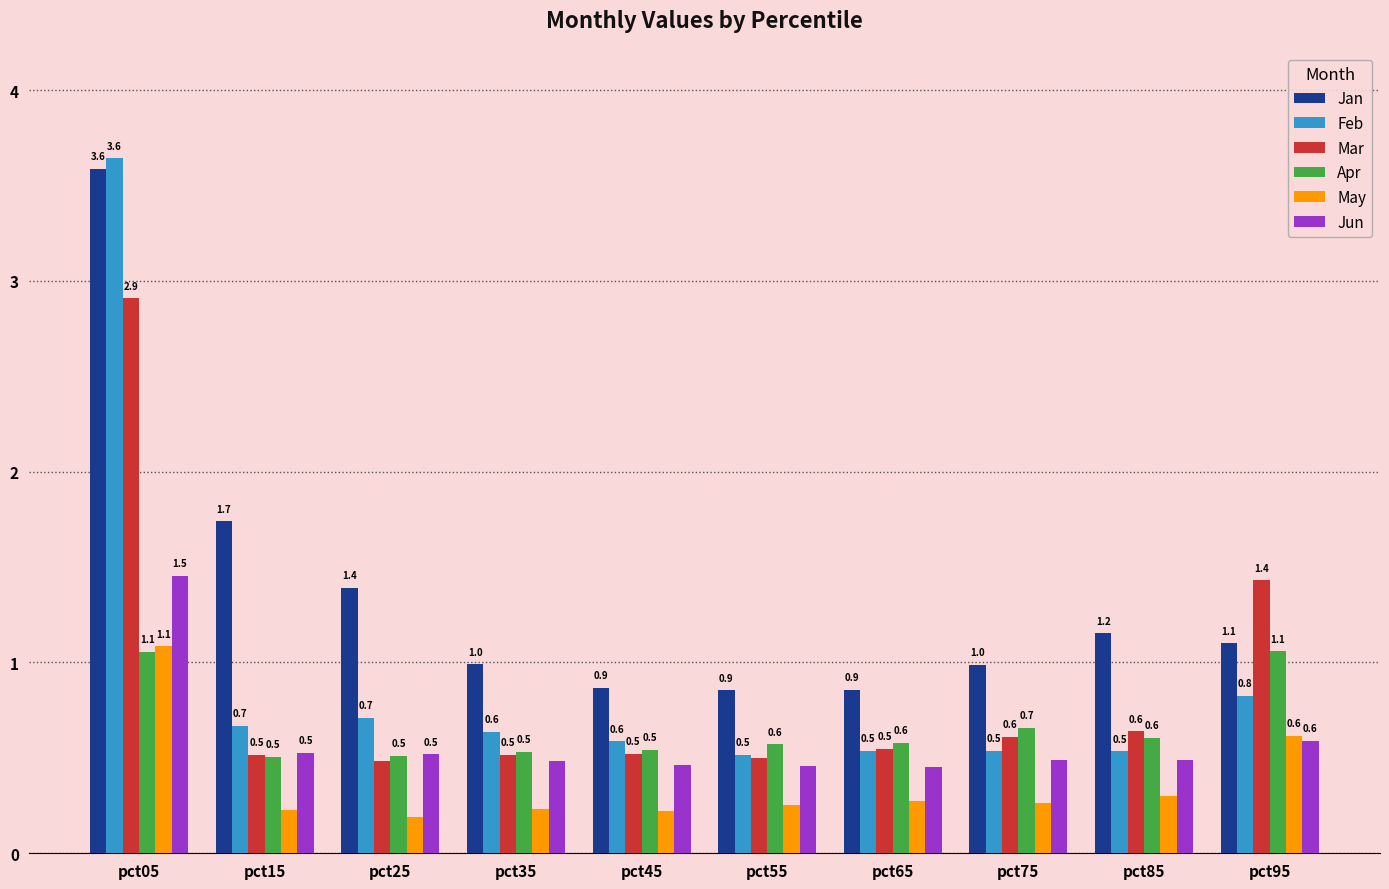

How many Jun values are between 0 and 1?

9